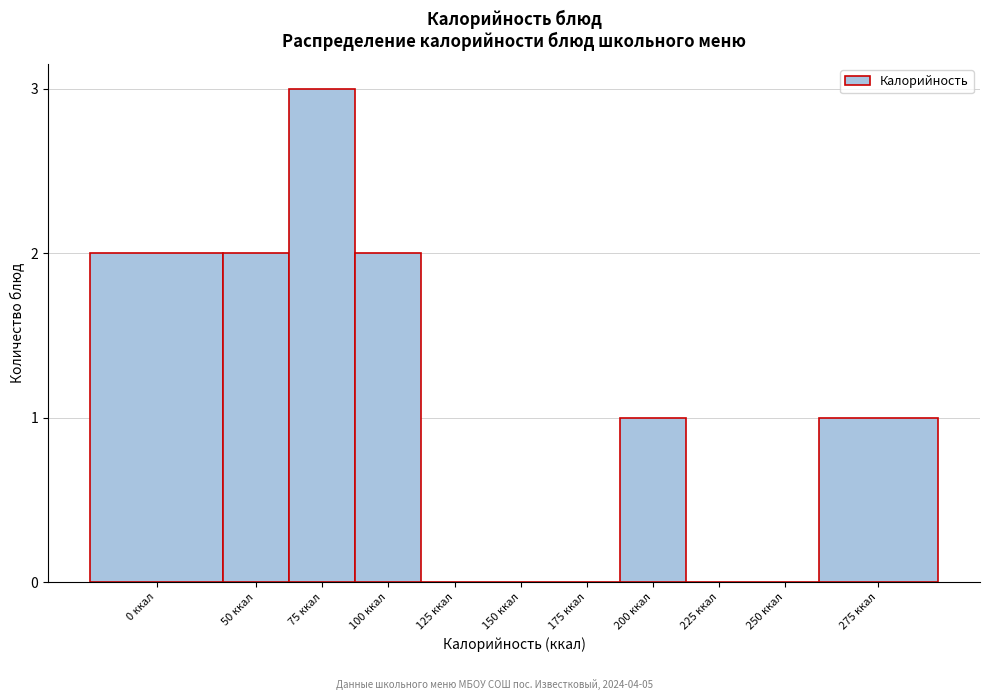

Reading left to right, extract all data points from this chart.

0 ккал=2	50 ккал=2	75 ккал=3	100 ккал=2	125 ккал=0	150 ккал=0	175 ккал=0	200 ккал=1	225 ккал=0	250 ккал=0	275 ккал=1